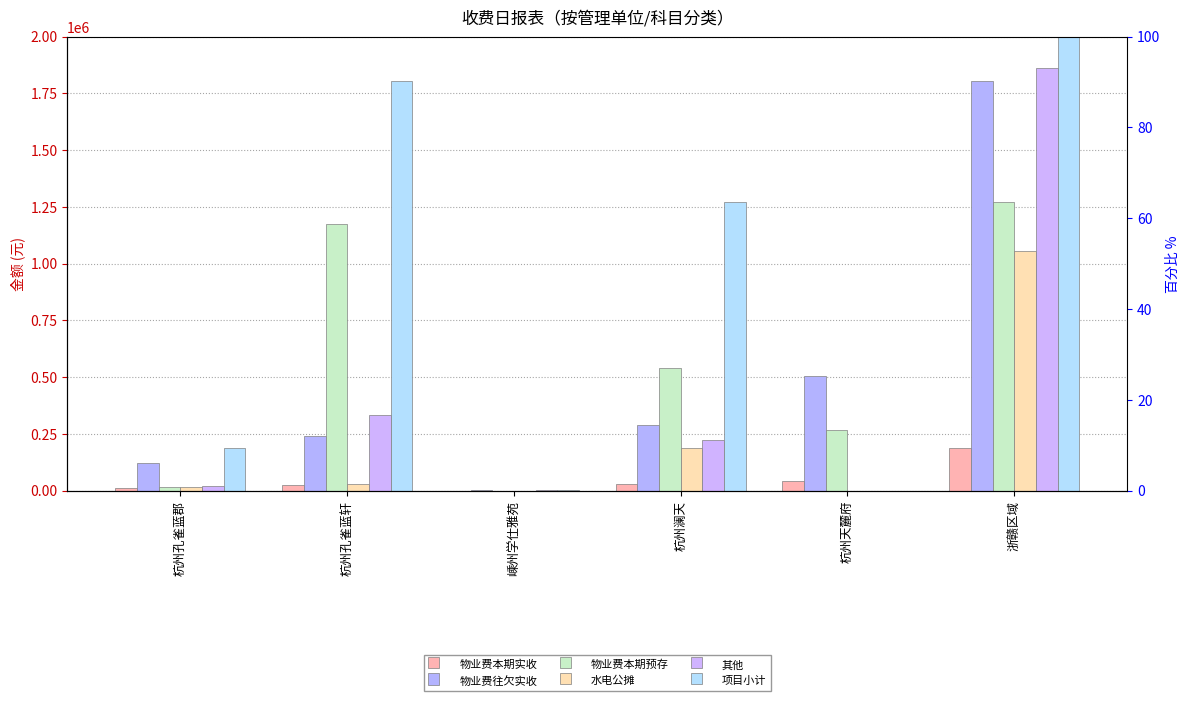

How many distinct data groups are displayed?

6